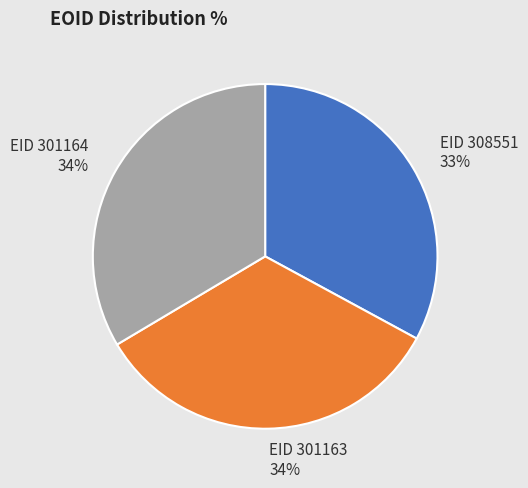

To the nearest percent, what is the difference between the largest and smallest slice percentages?

1%